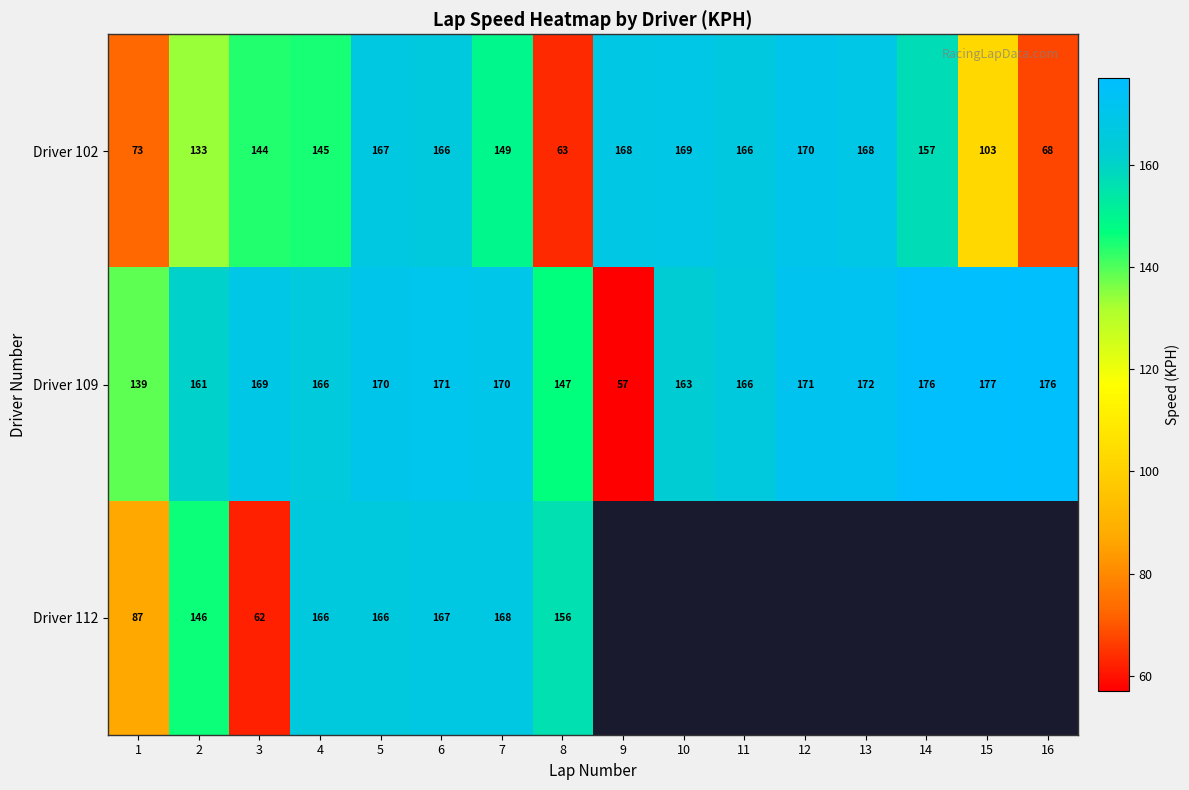

At which category does the chart reach its minimum across all series?

9